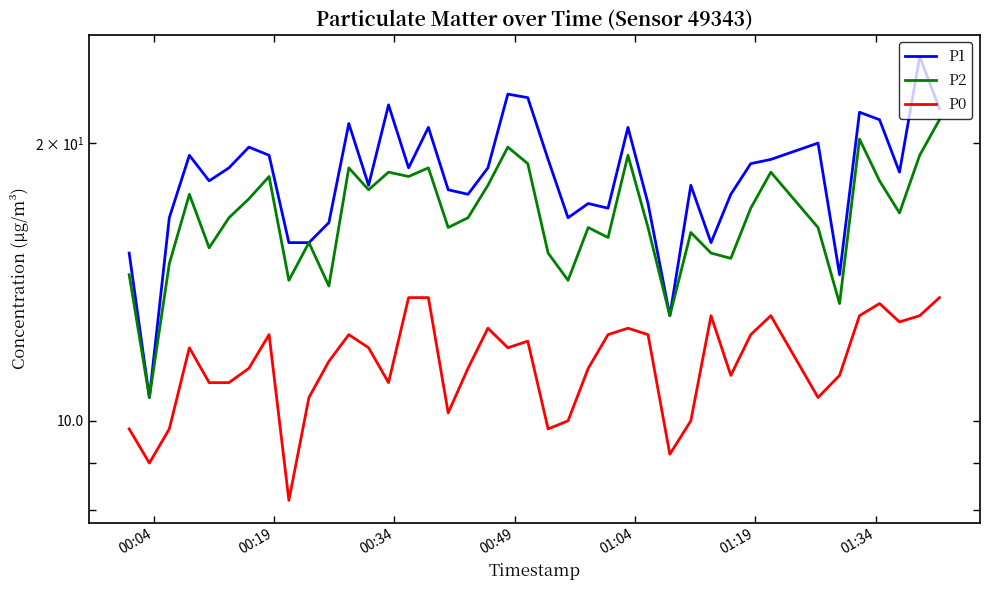

Count the number of categories in the chart.

40